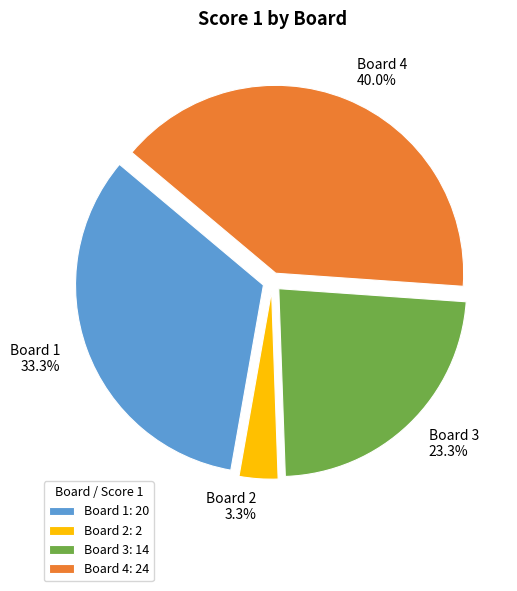

Between Board 2: 2 and Board 3: 14, which is larger?

Board 3: 14